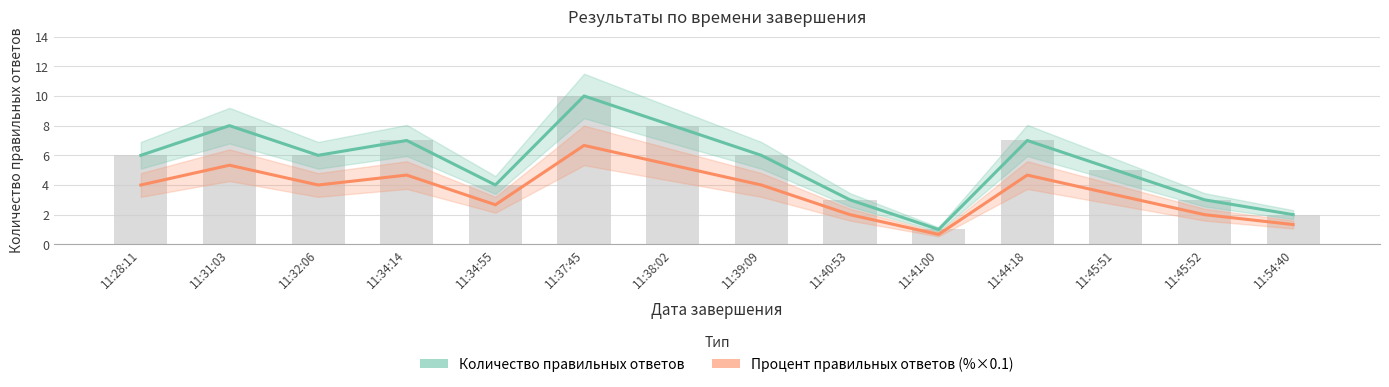

The Количество правильных ответов series shows 6.0 at 11:39:09. True or false?

True